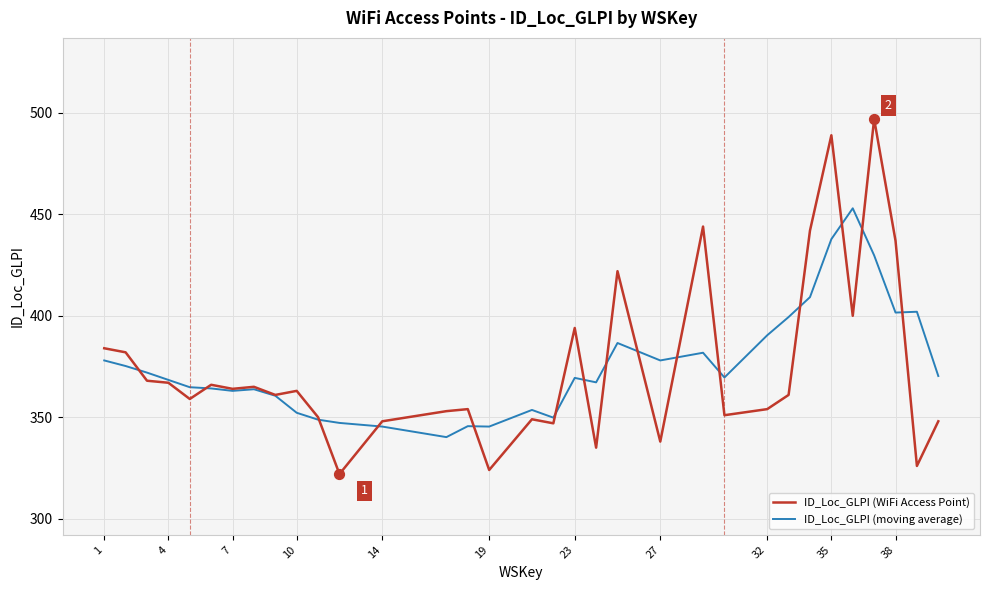

What is the minimum value for ID_Loc_GLPI (WiFi Access Point)?

322.0